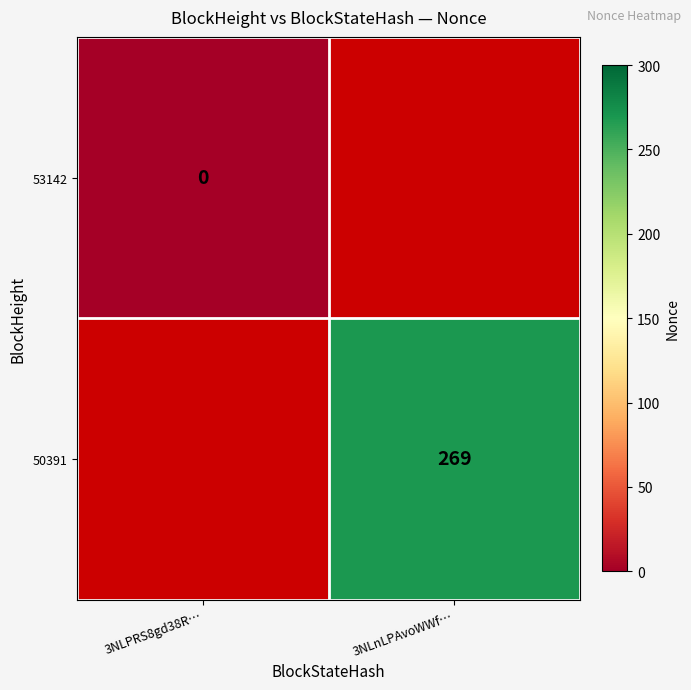

Is it true that 50391 equals 269 at 3NLnLPAvoWWf…?

True